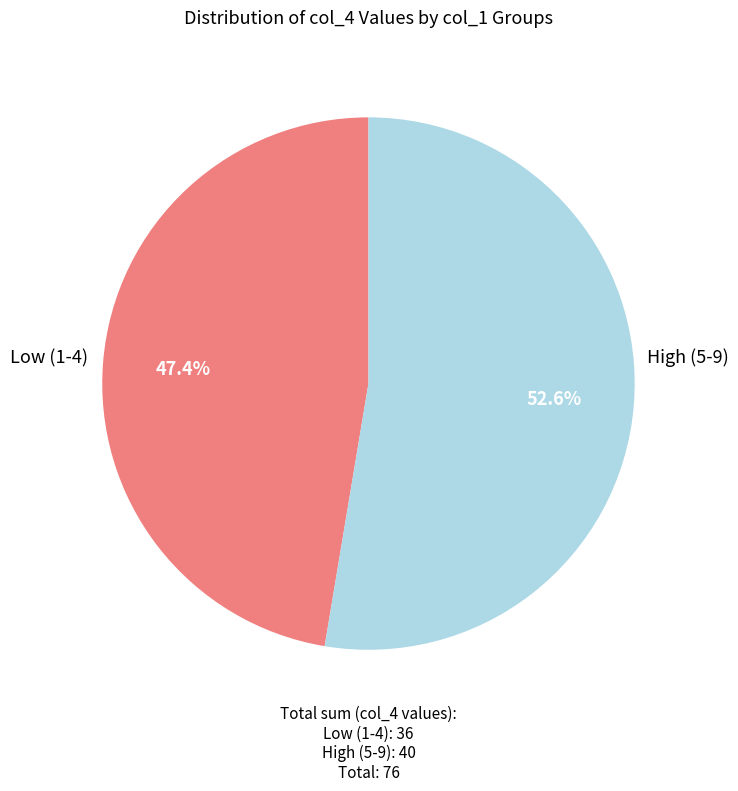

To the nearest percent, what is the difference between the largest and smallest slice percentages?

5%